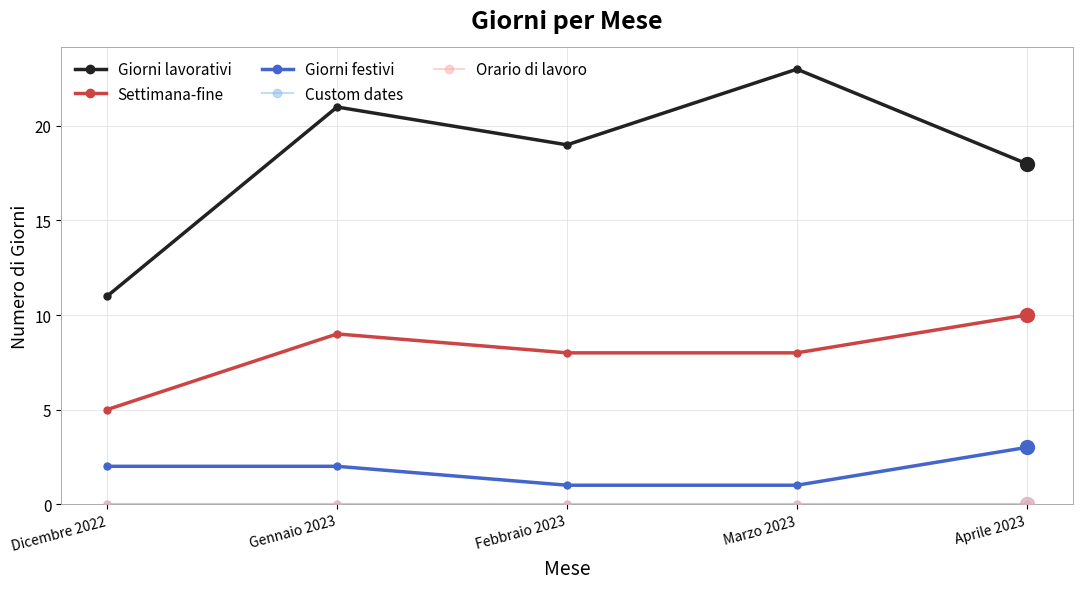

Which series has the widest spread of values?

Giorni lavorativi